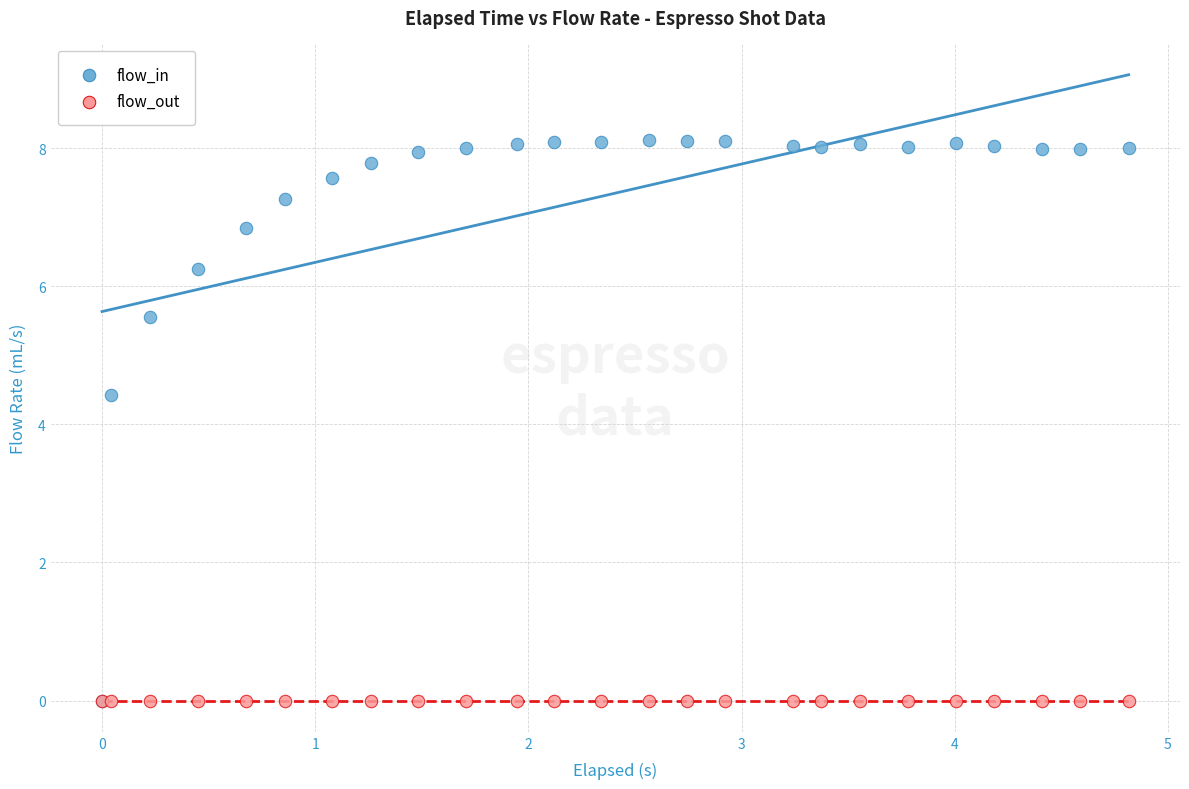

Across all series, what Y value is closest to 4?

4.4